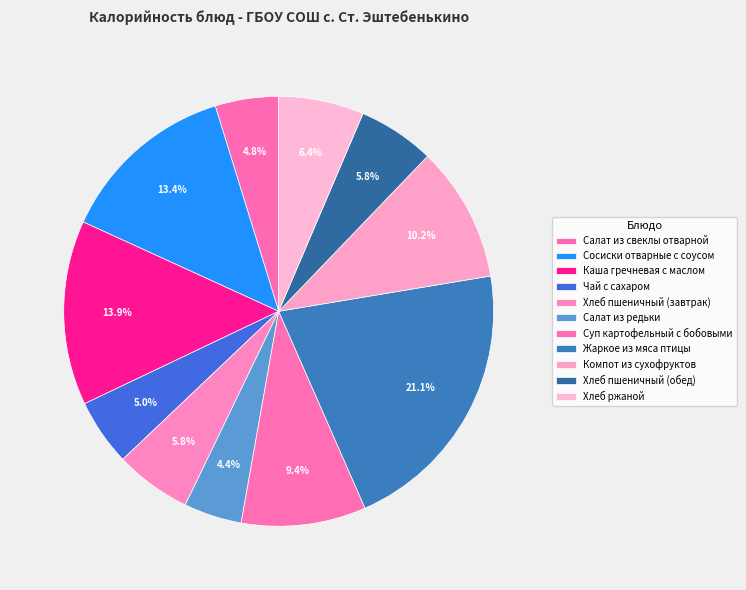

Which has a higher value, Жаркое из мяса птицы or Компот из сухофруктов?

Жаркое из мяса птицы